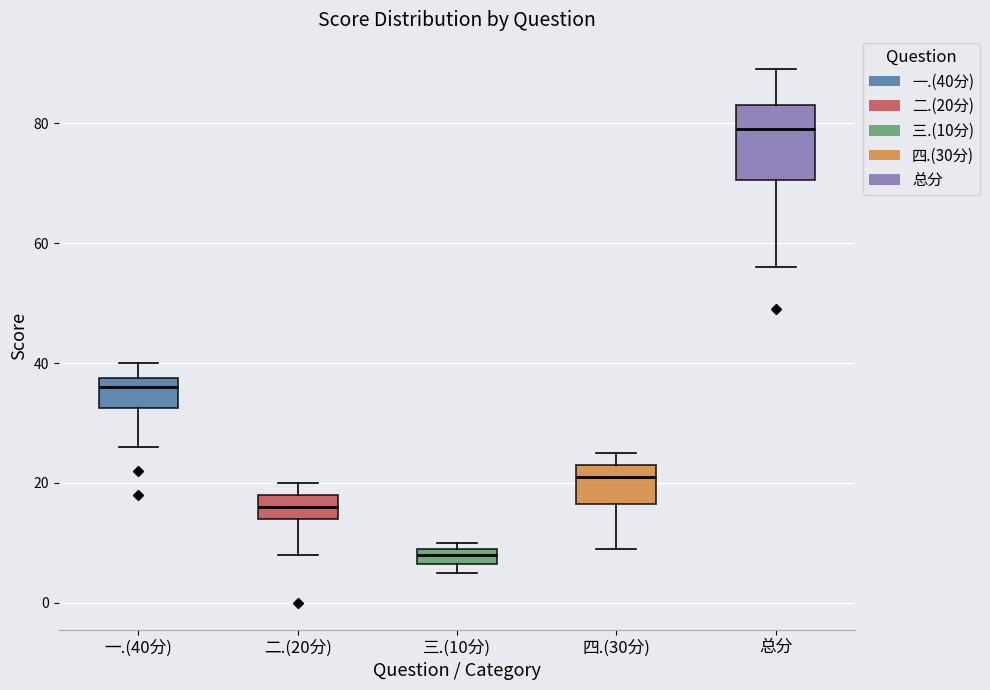

Comparing the boxes themselves (not the whiskers), which one is the tallest?

总分